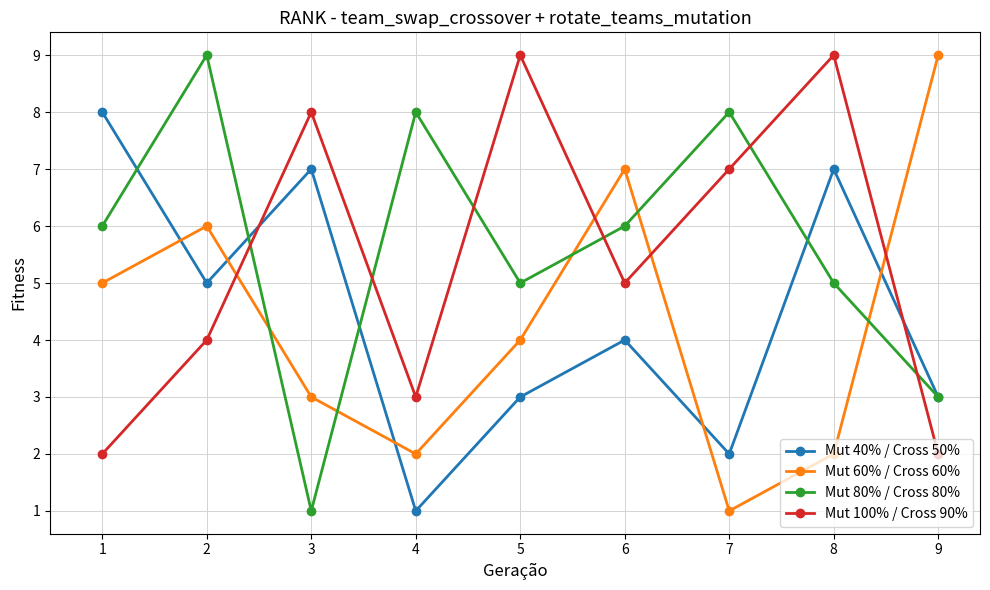

What is the difference between the maximum and minimum values in the Mut 60% / Cross 60% series?

8